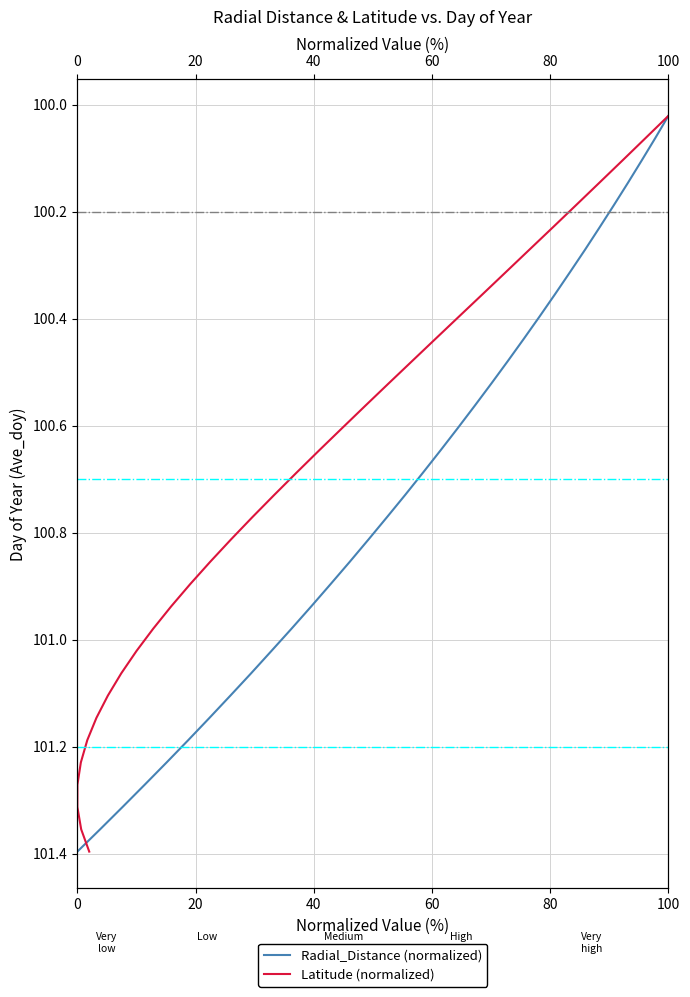

What is the label of the 5th point from the left?

80